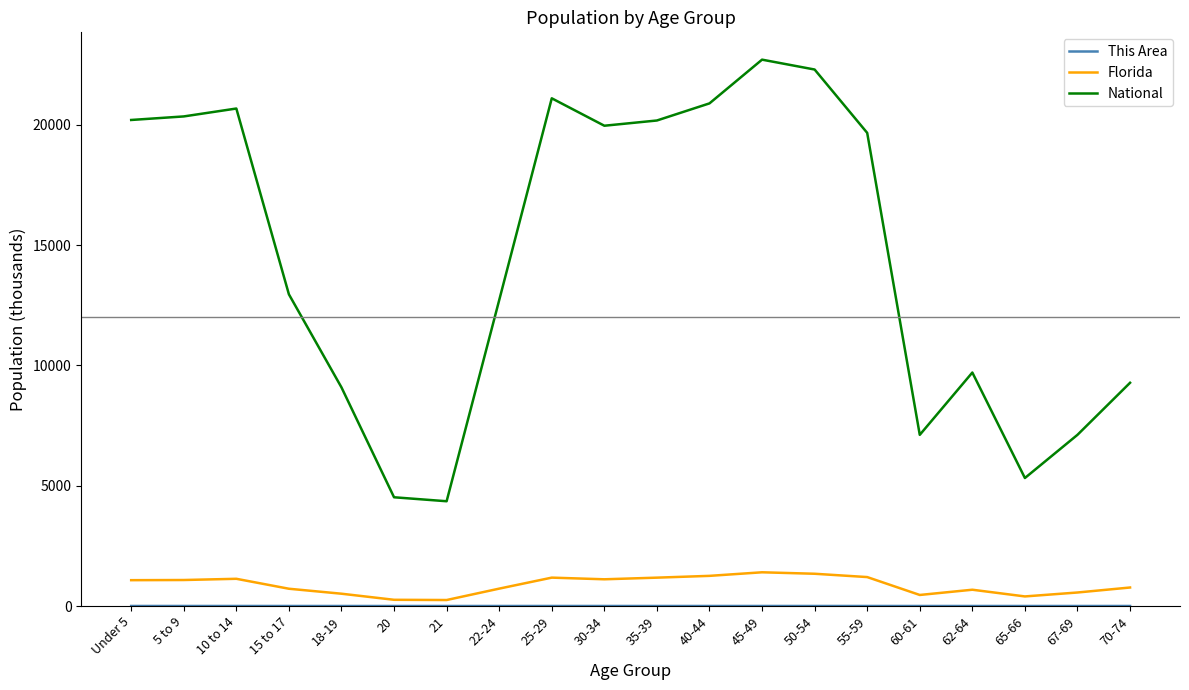

Does the chart display data point markers on the line(s)?

No